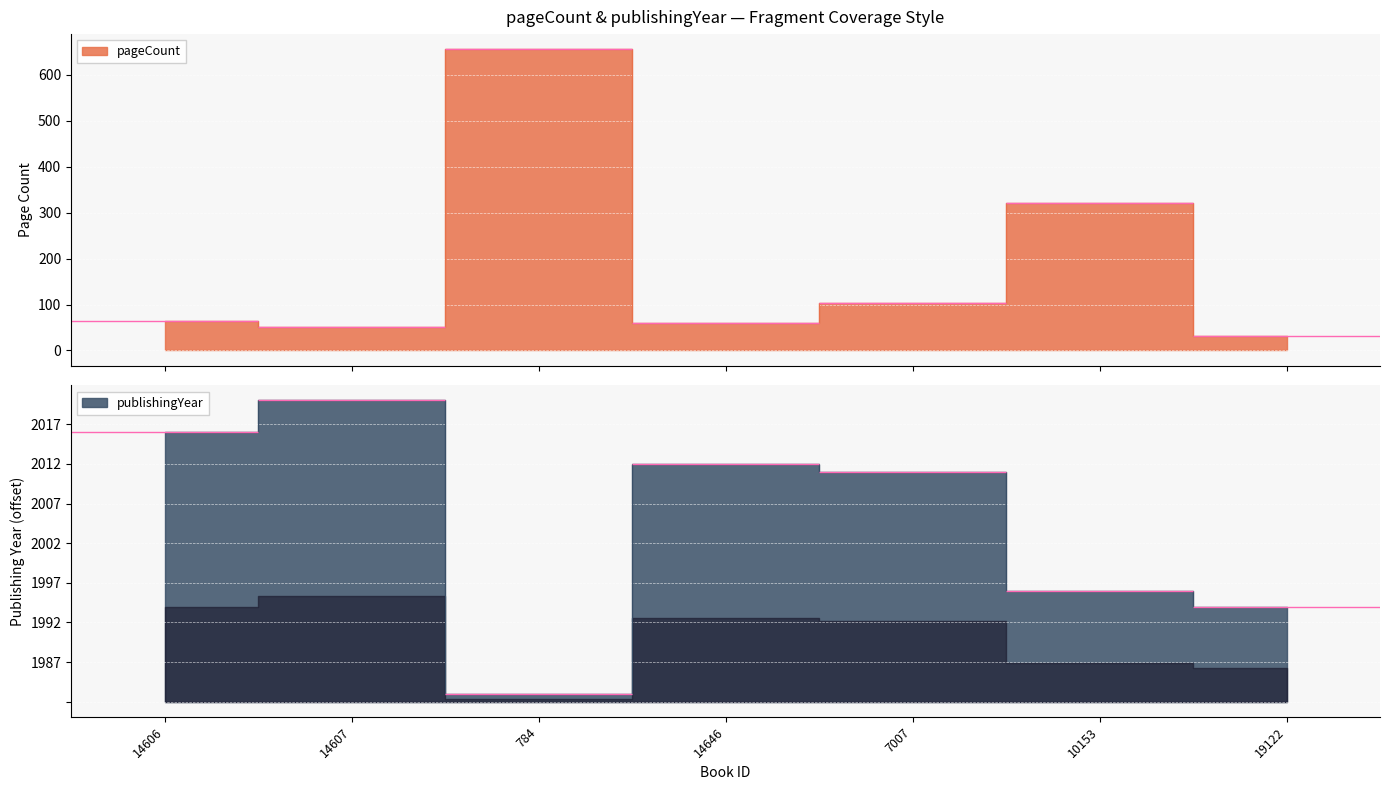

What is the label of the 5th point from the right?

784